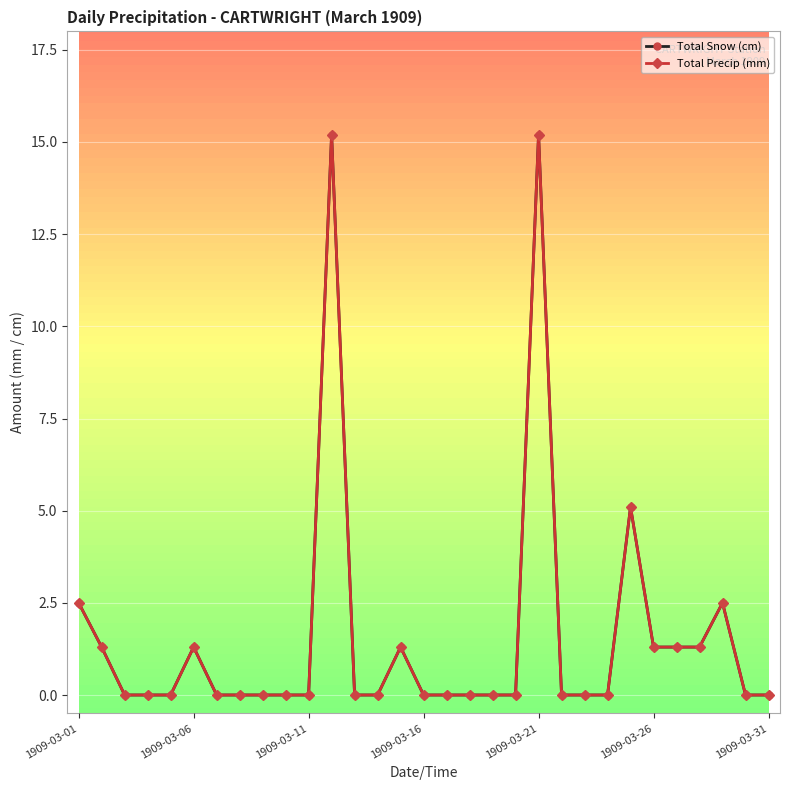

In Total Snow (cm), how many points are higher than both neighbors (excluding endpoints)?

6